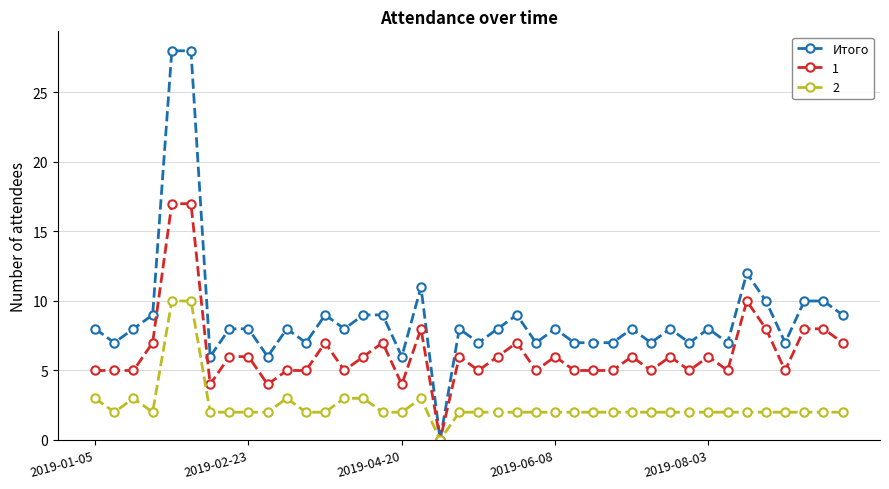

Which series has the widest spread of values?

Итого